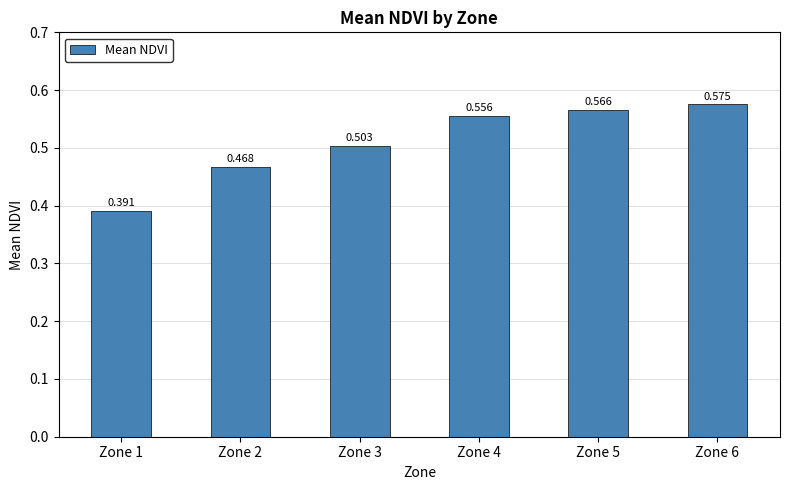

How many bars are there in total?

6